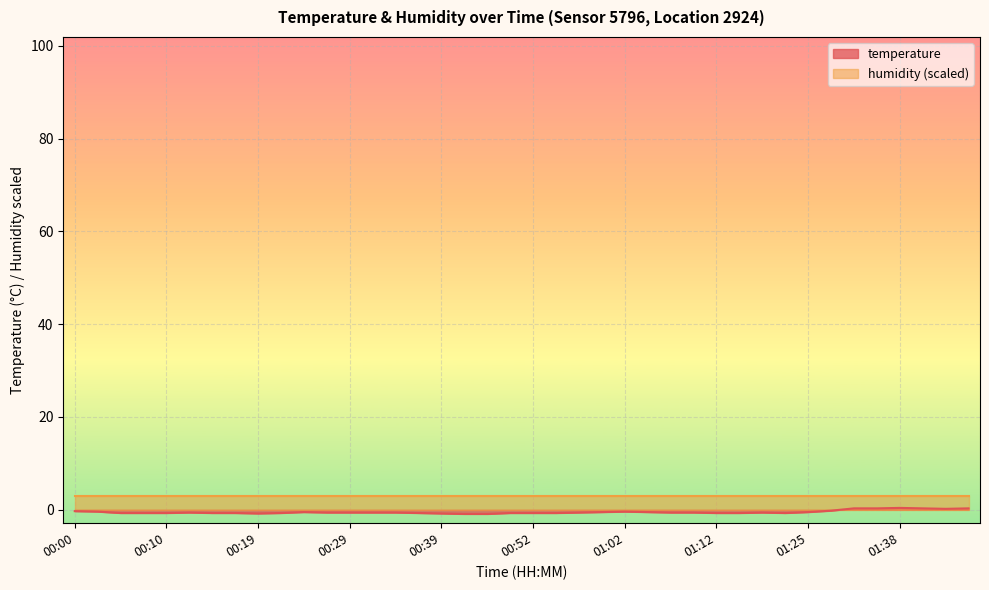

At which label does the data first exceed 0?

01:33